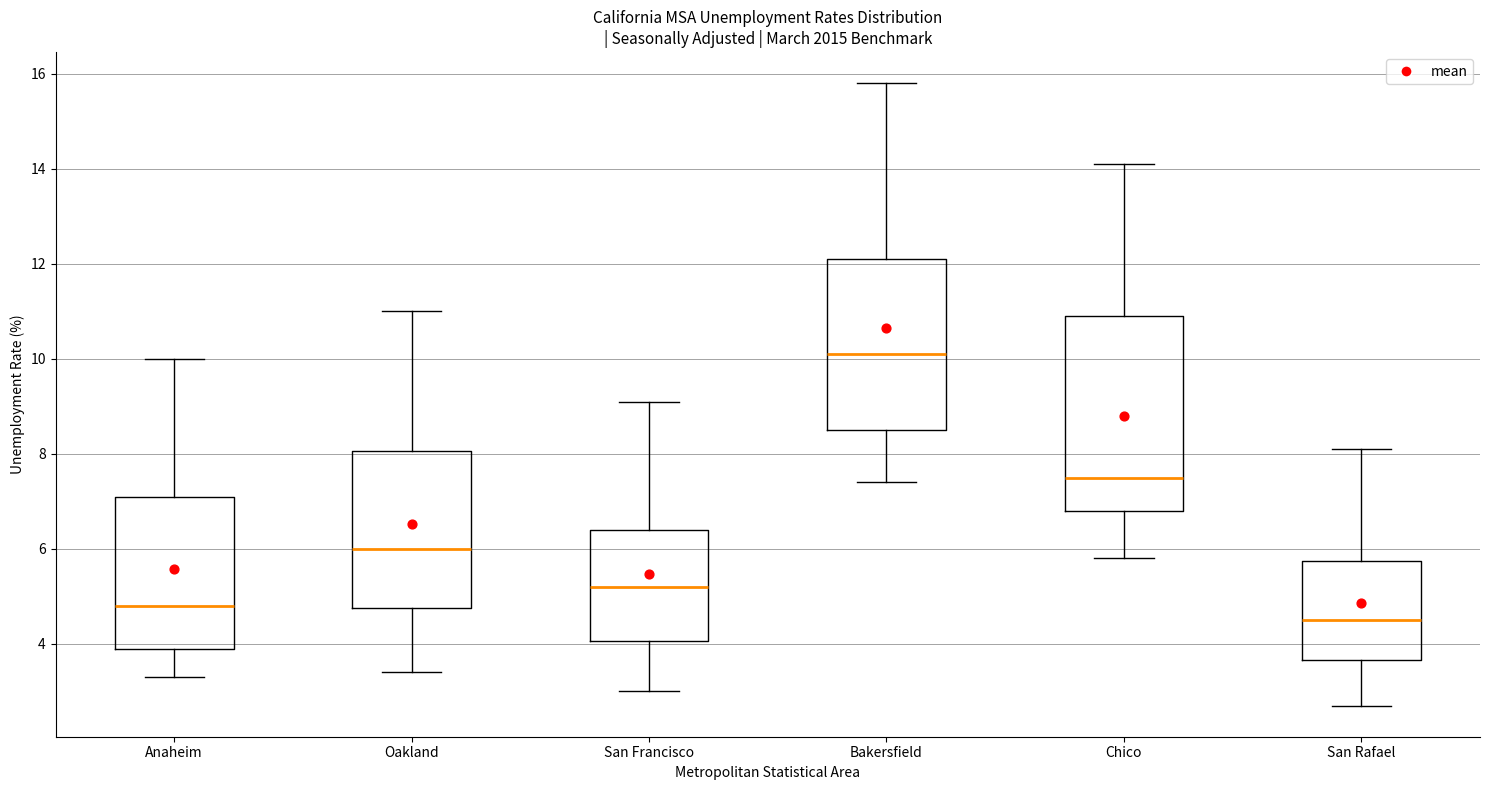

Where does the lower whisker of the box for Anaheim end on the y-axis? The values are not printed on the chart, so give them approximately, as read against the axis.

3.4